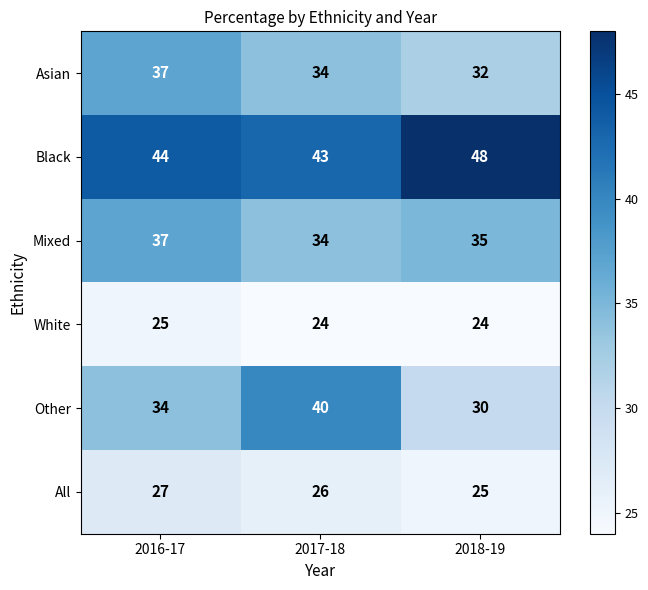

At which label is Asian closest to 34?

2017-18